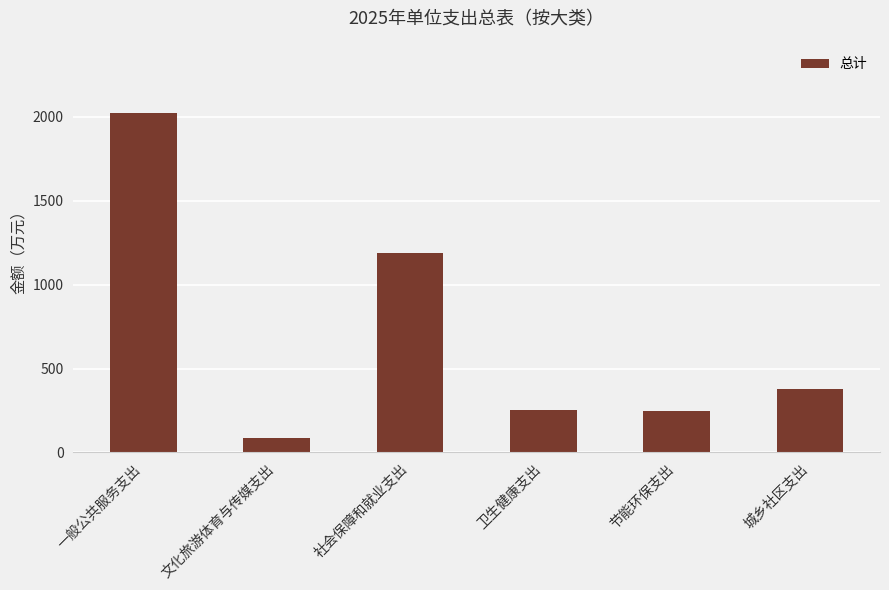

What is the average value?

695